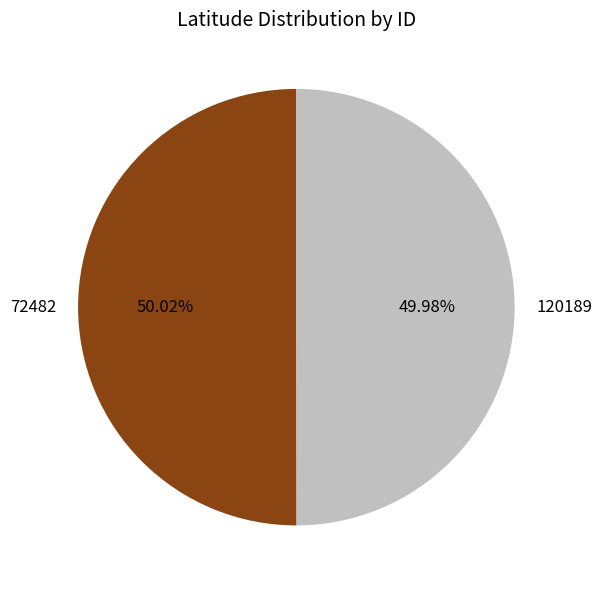

Is there a majority slice in this chart?

Yes